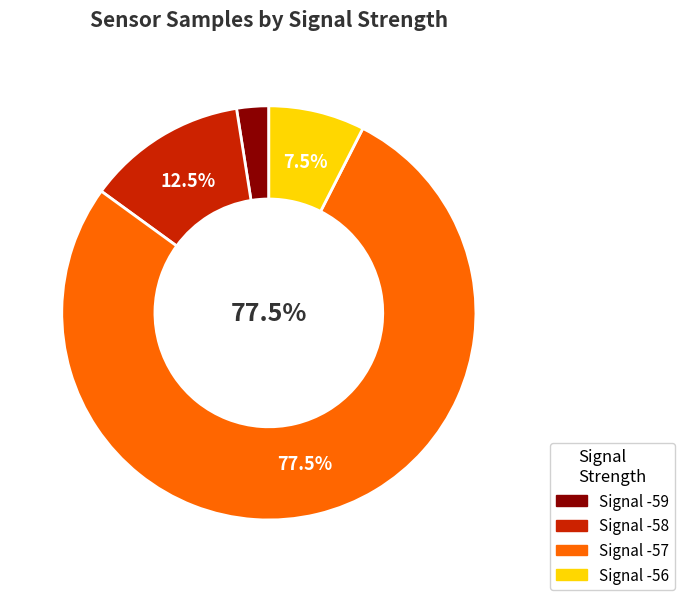

Does any single category account for the majority?

Yes